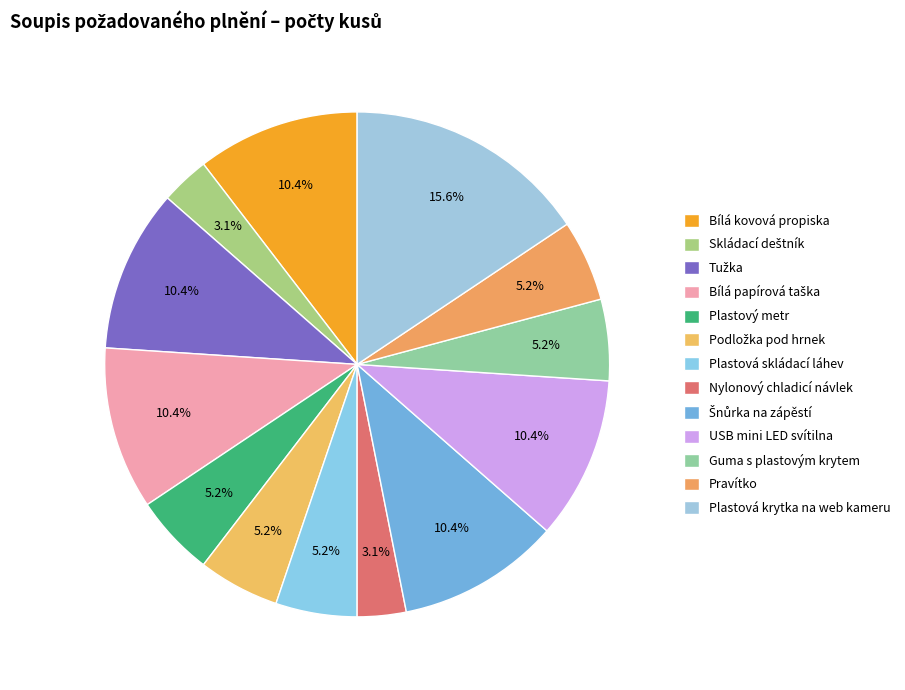

Is Skládací deštník the majority of the pie?

No